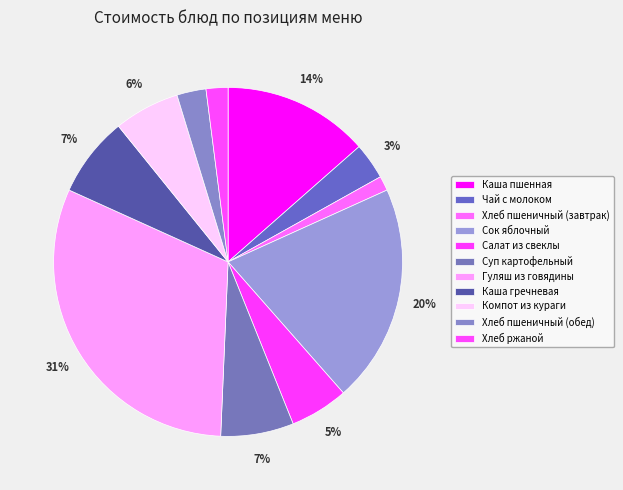

Does Каша пшенная represent more than half of the total?

No